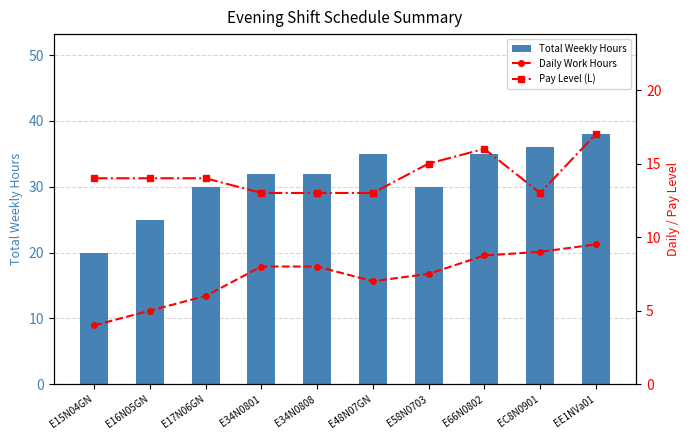

What is the smallest value displayed?

4.0